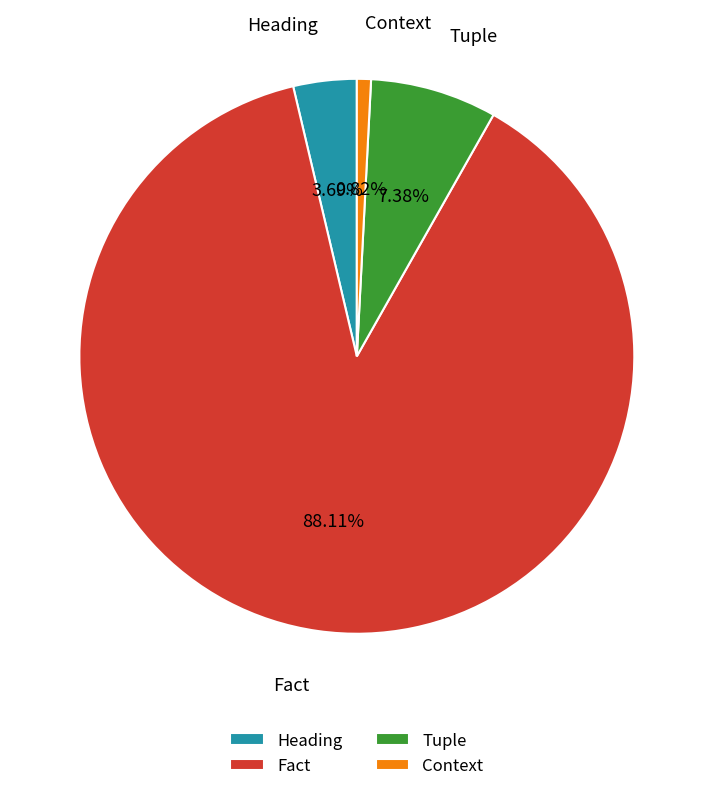

To the nearest percent, what is the difference between the largest and smallest slice percentages?

87%